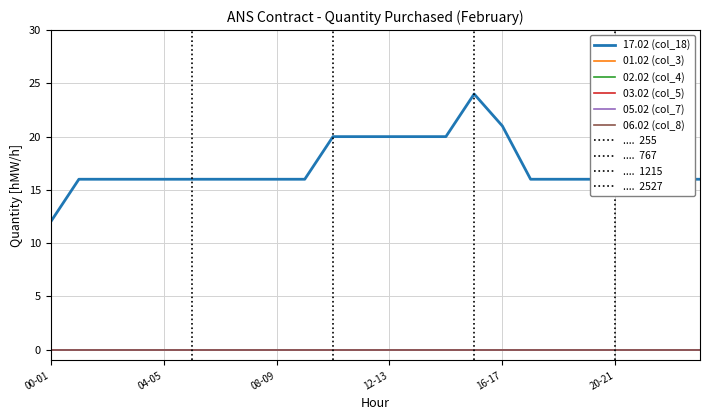

What is the maximum value shown in the chart?

24